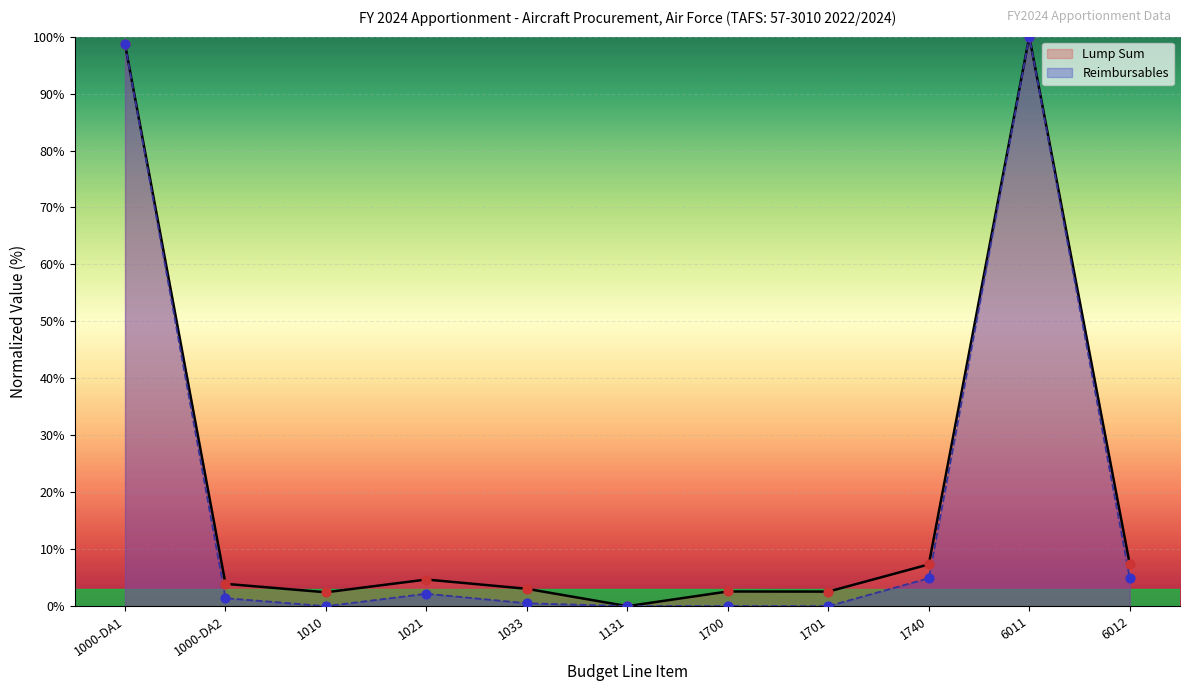

What is the total value across all series at 1700?

2.6